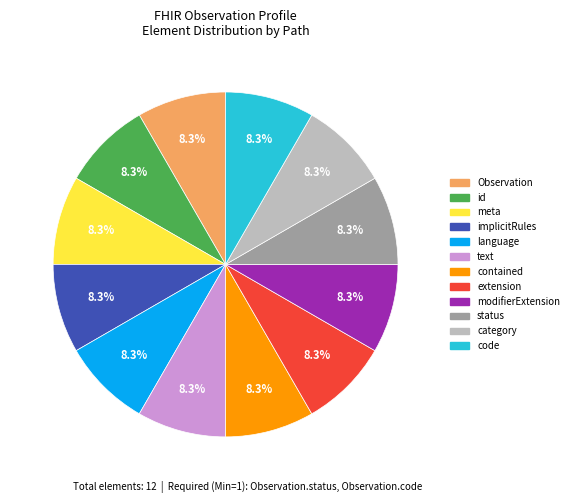

Does any single category account for the majority?

No